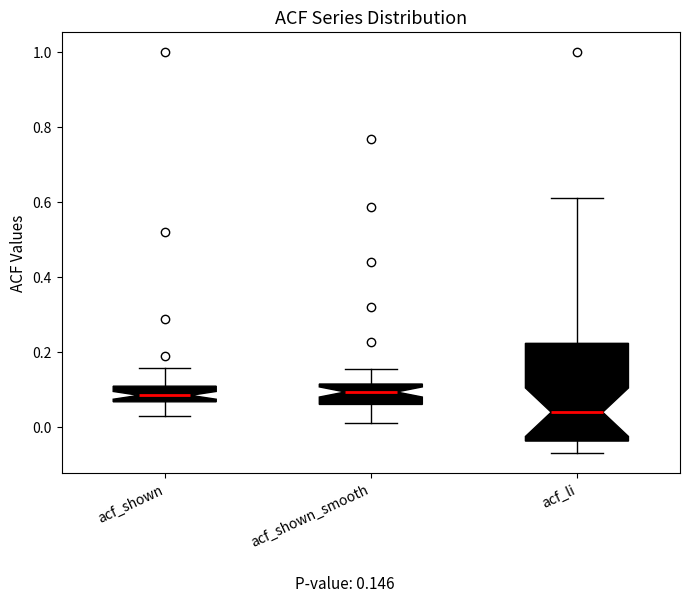

Which box is the tallest, from its lower edge to its upper edge?

acf_li